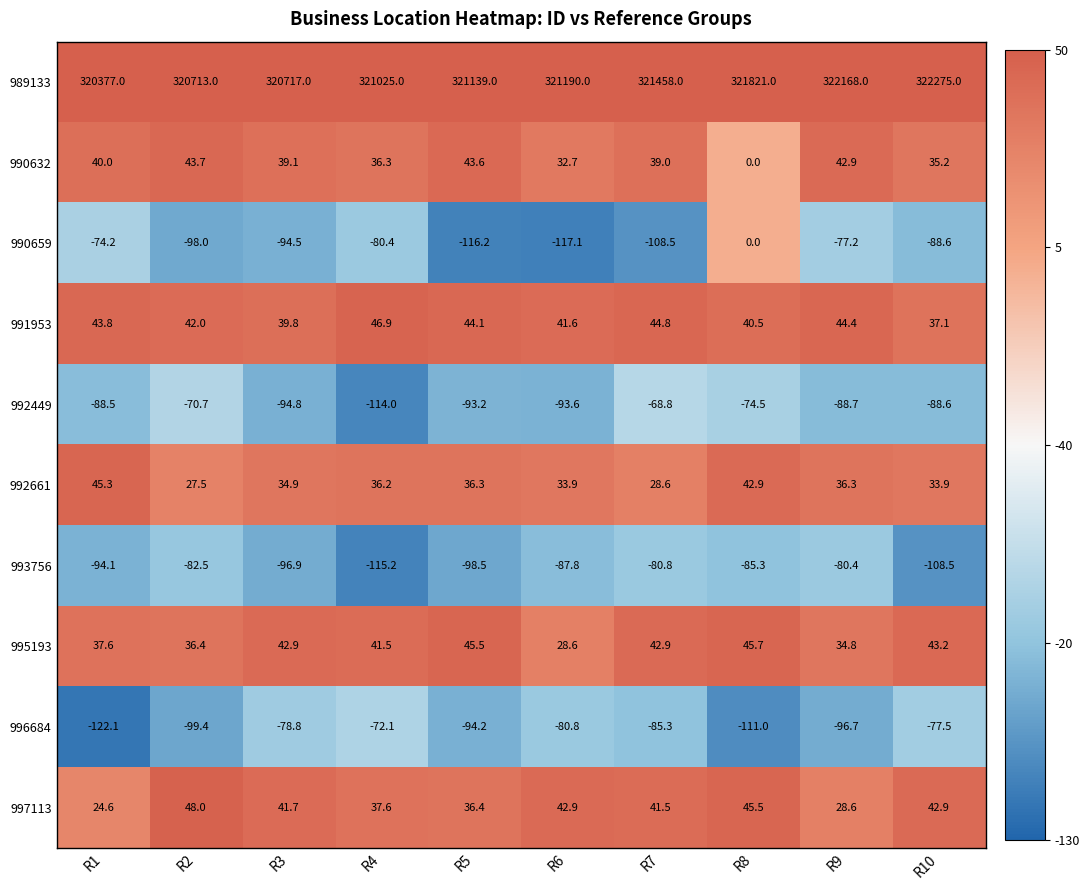

Where is 996684 nearest to the value -97?

R9